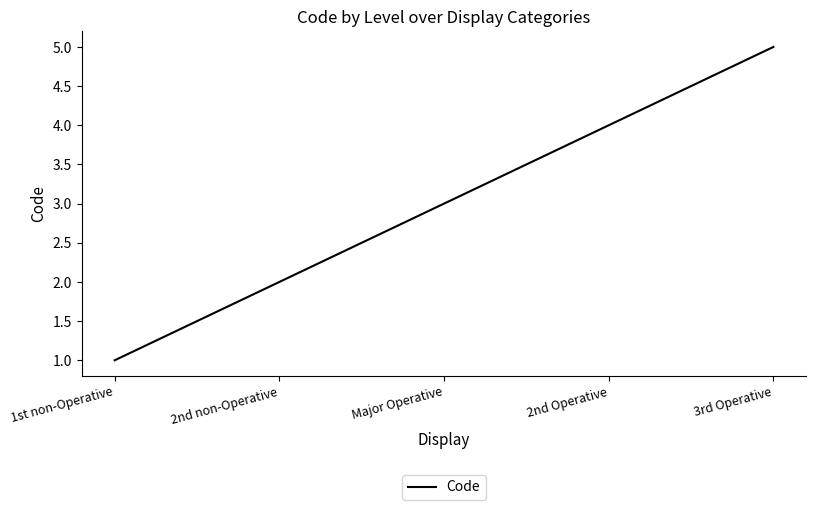

Reading left to right, transcribe all the data shown in this chart.

1	2	3	4	5